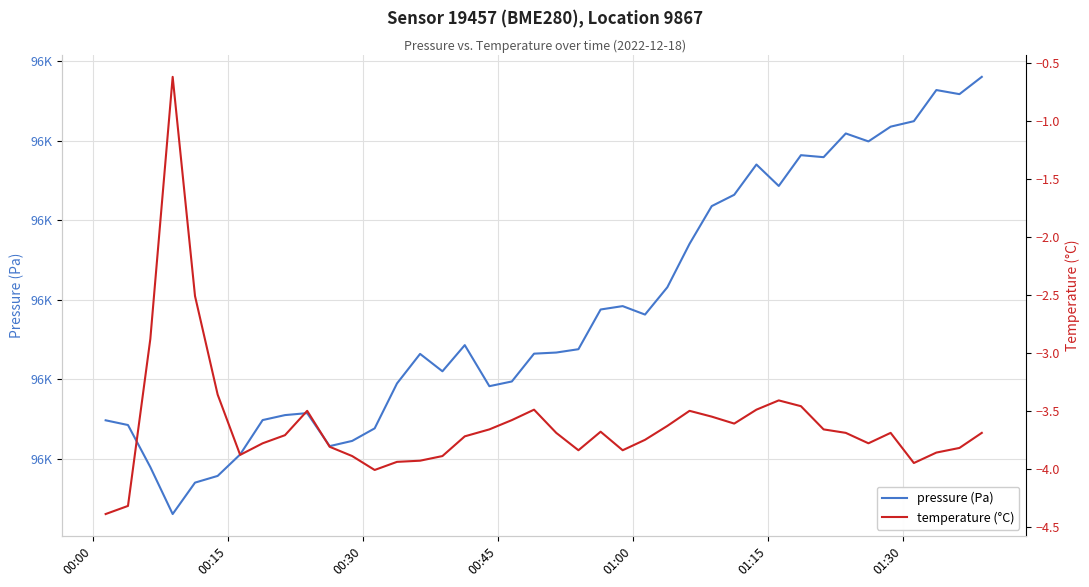

How many values in the temperature (°C) series are below -3?

37